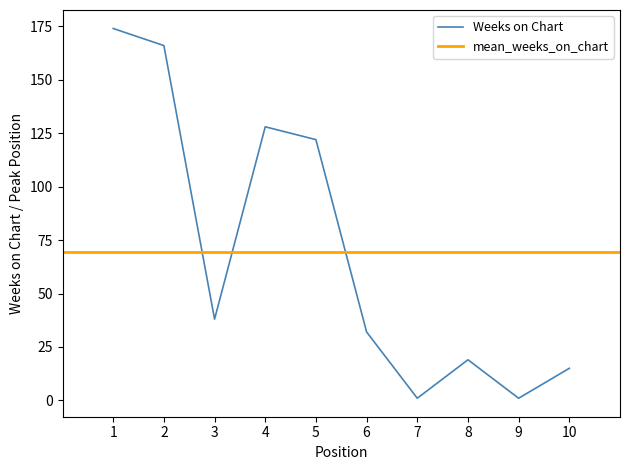

What is the average value?

70